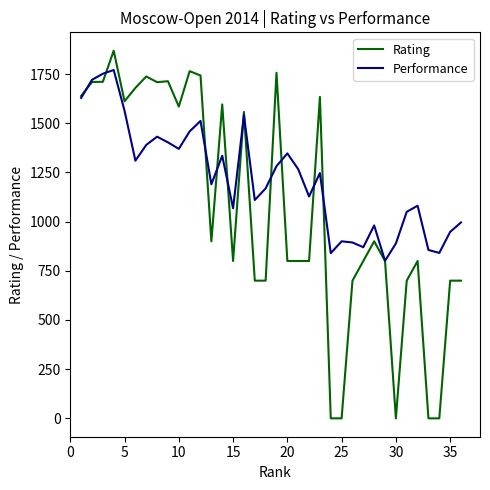

Is this an area chart (filled region under the line)?

No